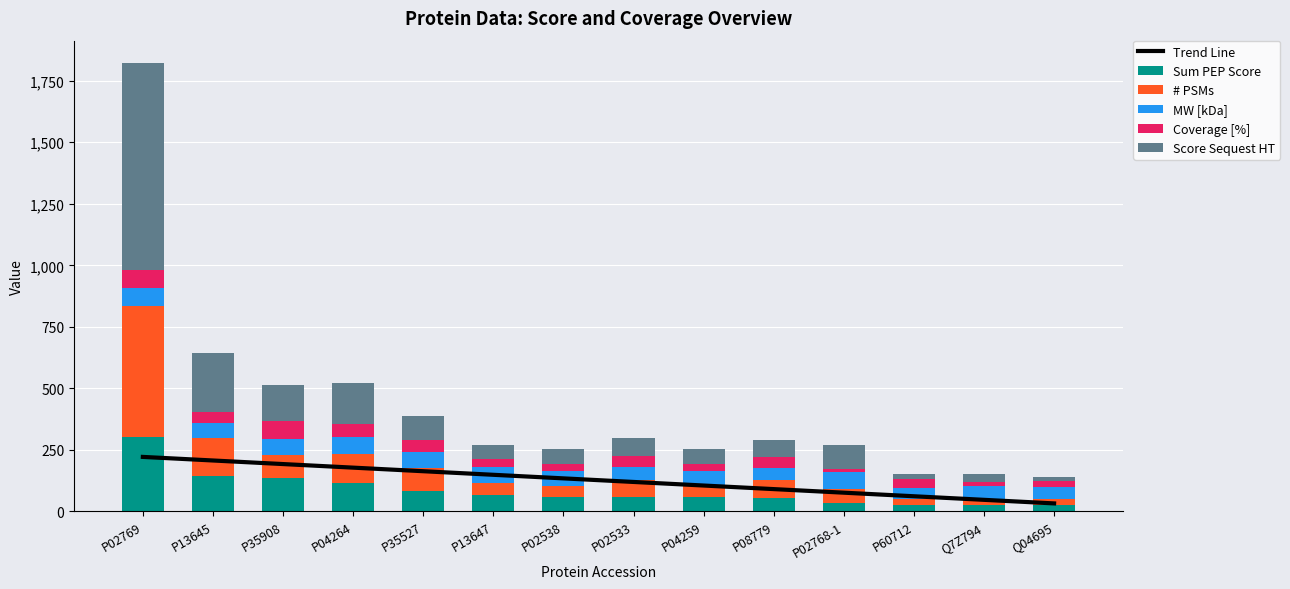

The MW [kDa] series shows 91.6 at P04264. True or false?

False